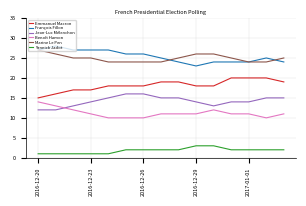

What is the difference between the second highest and second lowest values in the Benoît Hamon series?

3